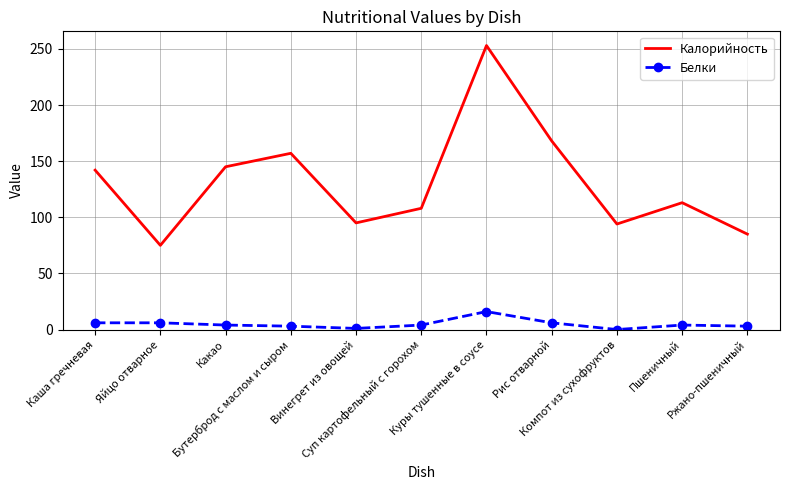

True or false: Калорийность and Белки intersect in this chart.

False